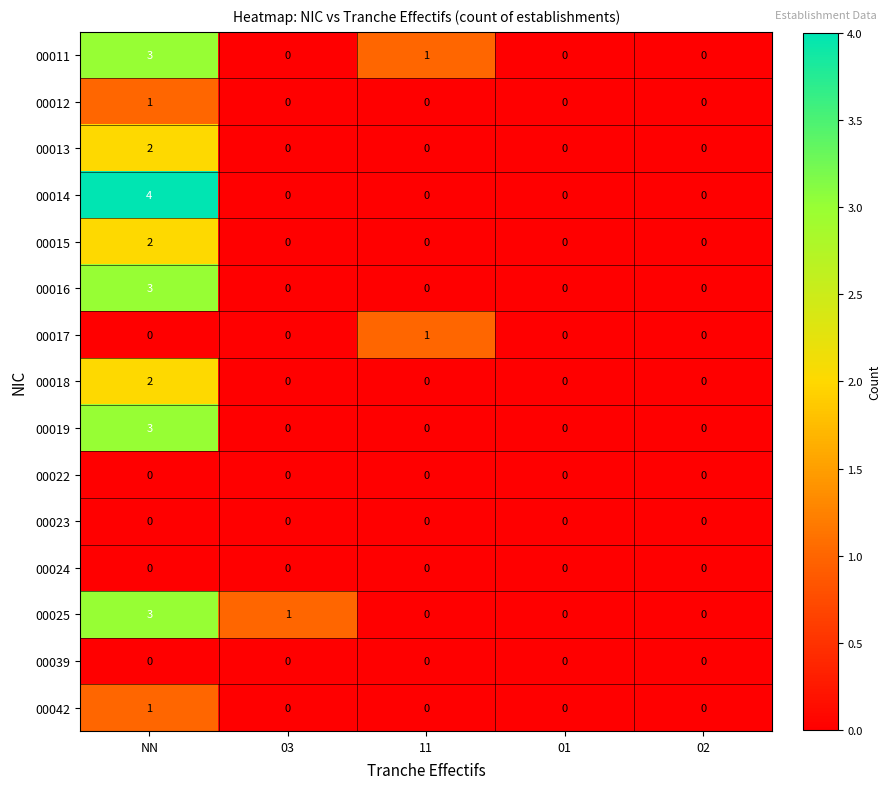

The 00022 series shows 0 at 03. True or false?

True